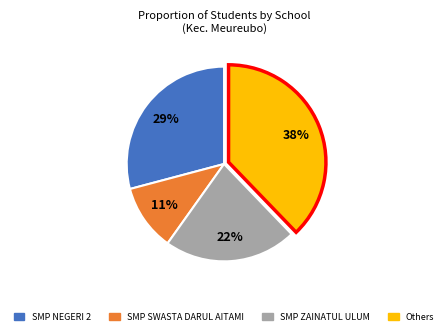

To the nearest percent, what is the average slice percentage?

25%